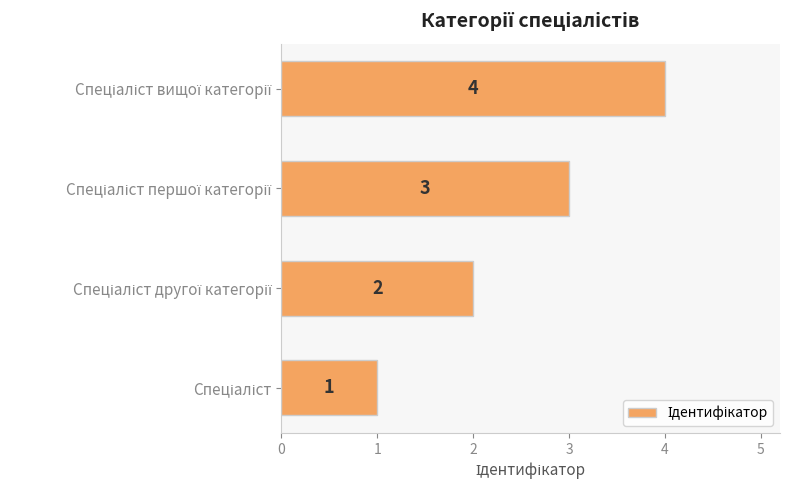

What is the greatest value displayed?

4